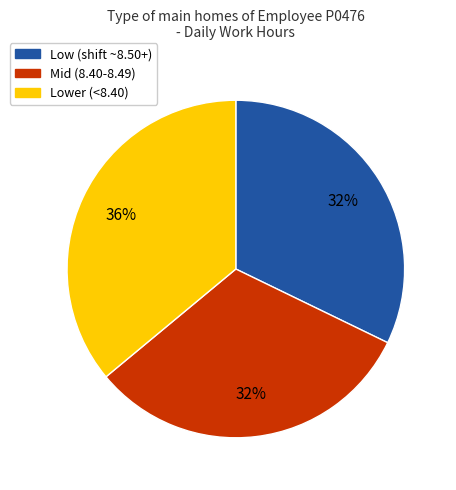

Is there a majority slice in this chart?

No